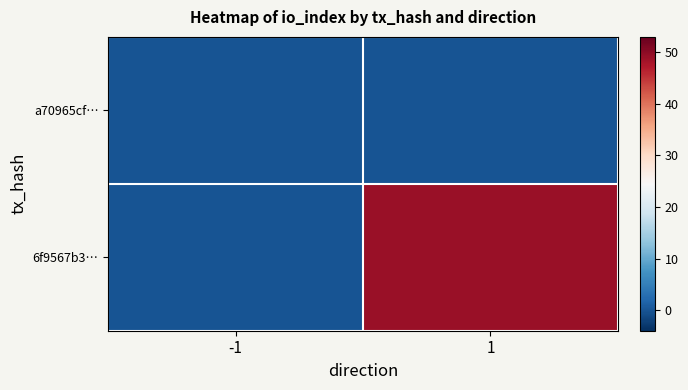

At which category does the chart reach its minimum across all series?

-1